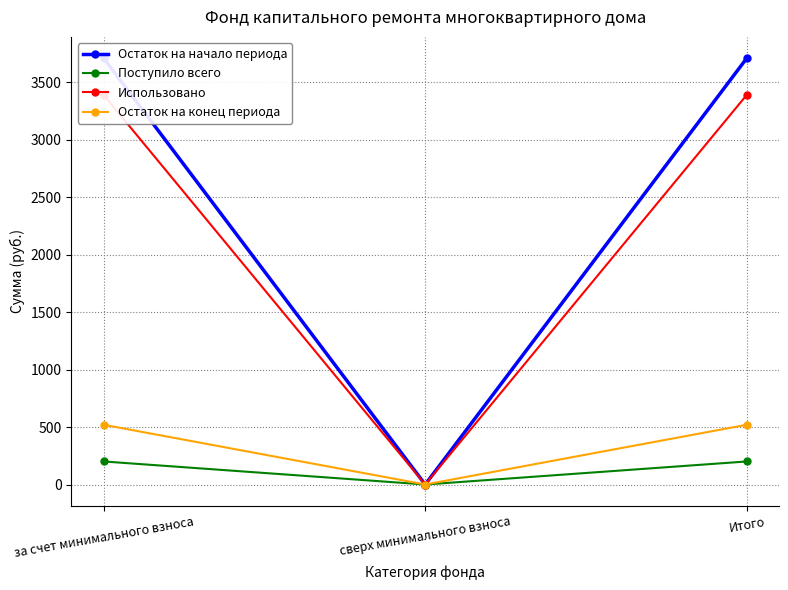

At which label does Использовано reach its minimum?

сверх минимального взноса